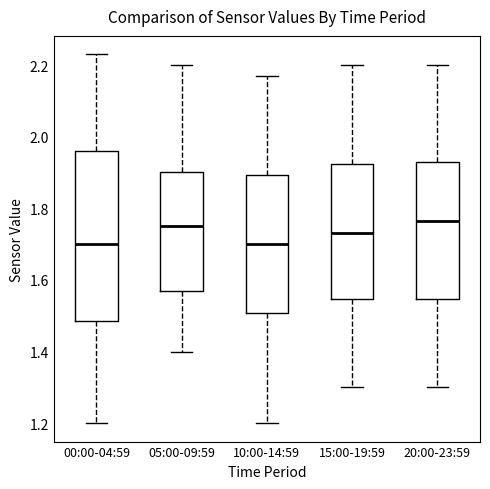

Where is the upper edge of the box for 05:00-09:59 on the y-axis? The values are not printed on the chart, so give them approximately, as read against the axis.

1.90